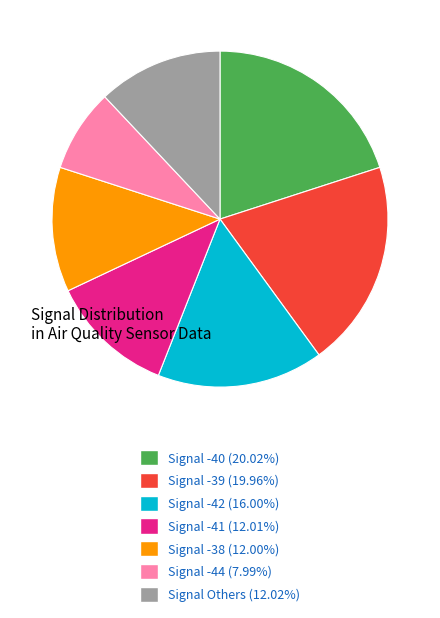

Approximately how many times larger is the value at Signal Others (12.02%) compared to Signal -42 (16.00%)?

0.8